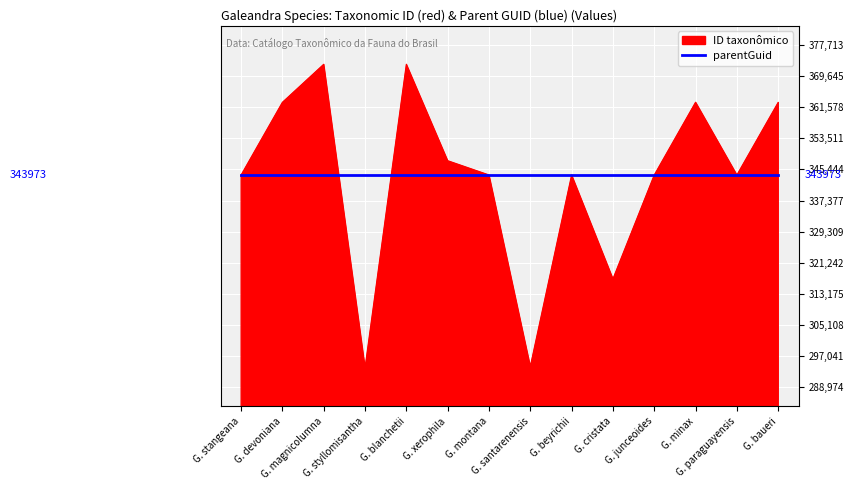

Which series has the widest spread of values?

ID taxonômico